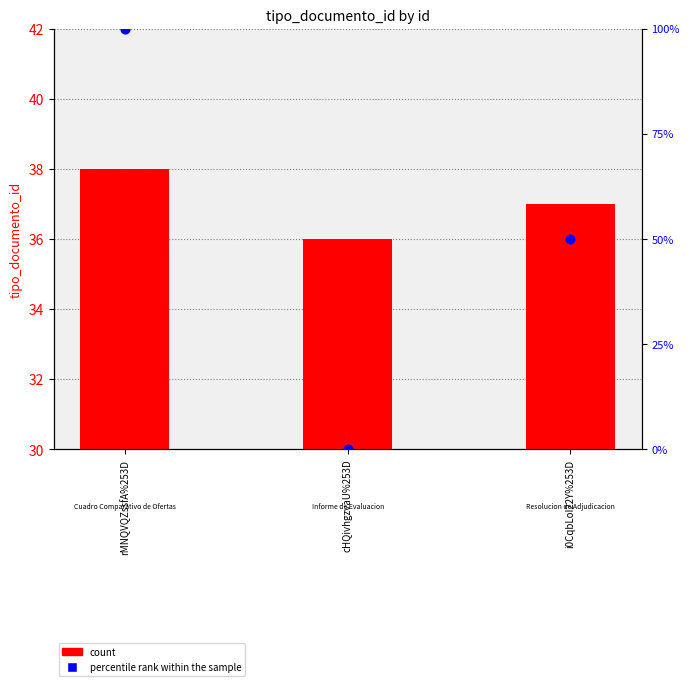

Which series has the widest spread of Y values?

percentile rank within the sample